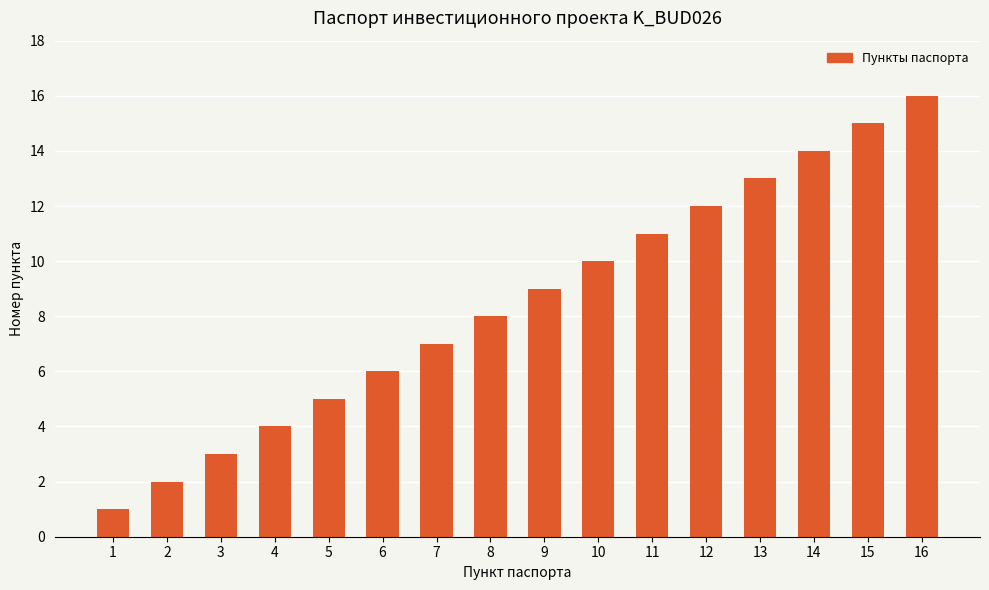

Reading right to left, list all the values displayed in this chart.

16=16	15=15	14=14	13=13	12=12	11=11	10=10	9=9	8=8	7=7	6=6	5=5	4=4	3=3	2=2	1=1